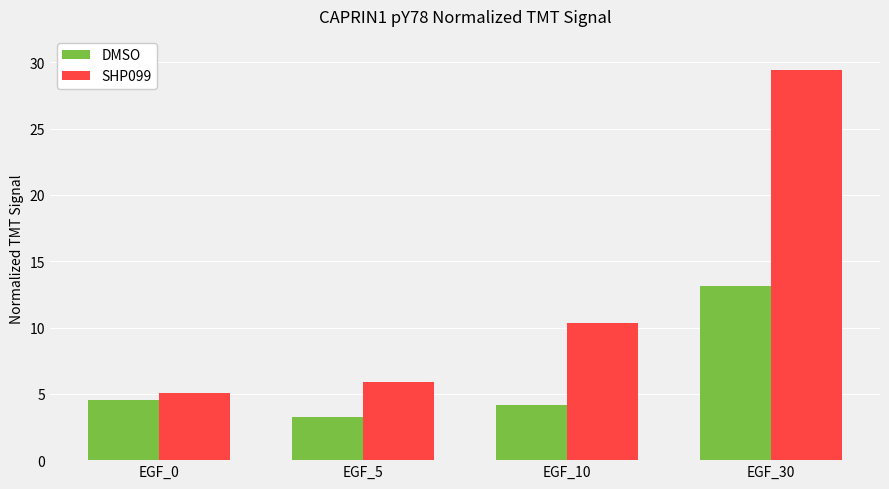

Which series has the widest spread of values?

SHP099